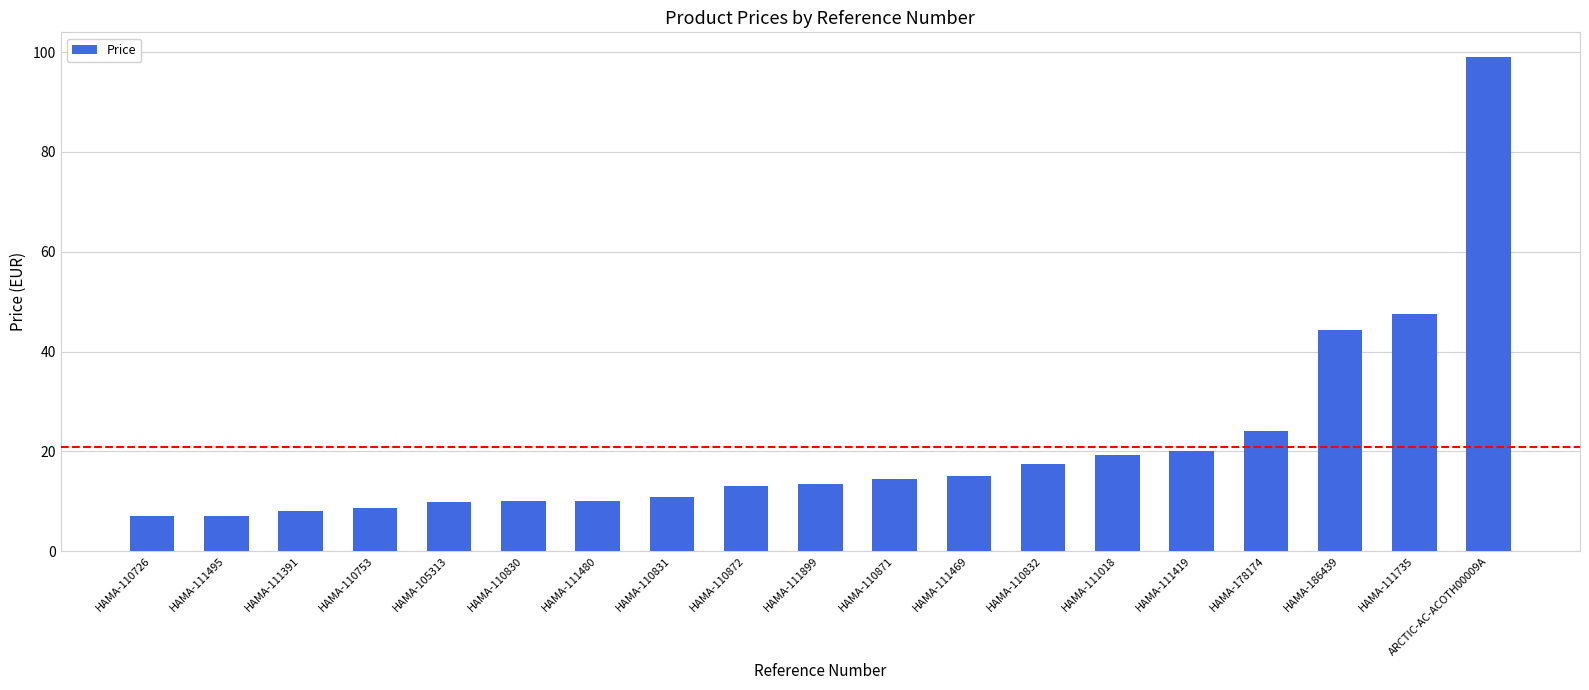

Which has a higher value, HAMA-111899 or HAMA-110832?

HAMA-110832